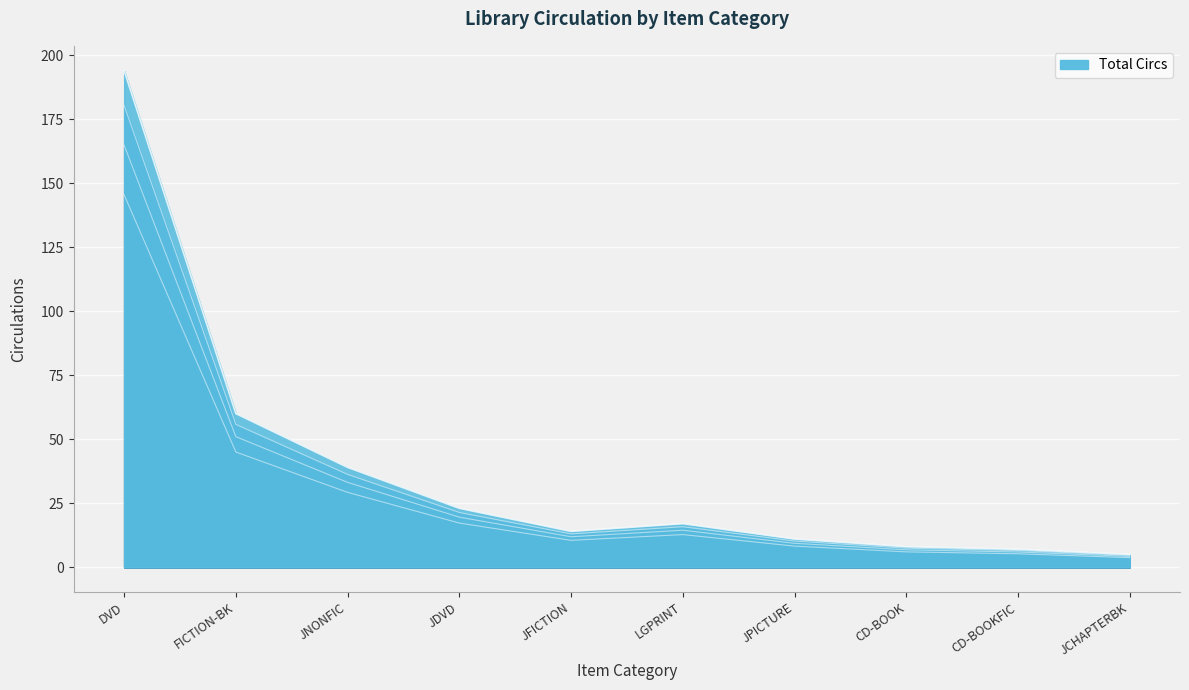

What is the difference between the values at DVD and JFICTION?

135.0